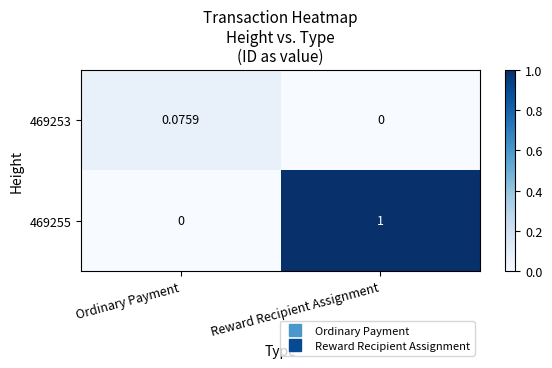

At which label does 469253 reach its peak?

Ordinary Payment